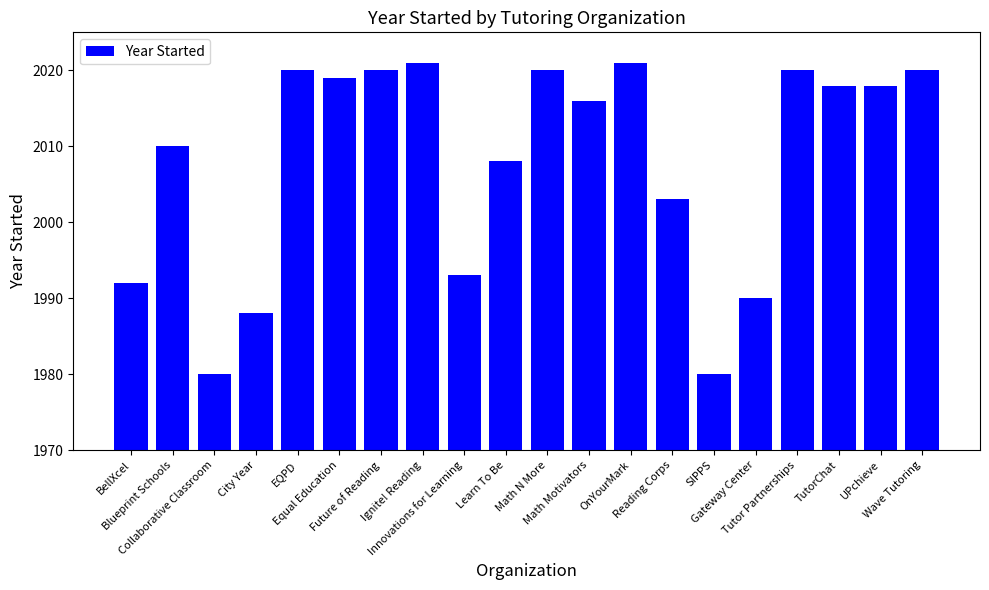

Reading left to right, list all the values displayed in this chart.

BellXcel=1992	Blueprint Schools=2010	Collaborative Classroom=1980	City Year=1988	EQPD=2020	Equal Education=2019	Future of Reading=2020	Ignite! Reading=2021	Innovations for Learning=1993	Learn To Be=2008	Math N More=2020	Math Motivators=2016	OnYourMark=2021	Reading Corps=2003	SIPPS=1980	Gateway Center=1990	Tutor Partnerships=2020	TutorChat=2018	UPchieve=2018	Wave Tutoring=2020